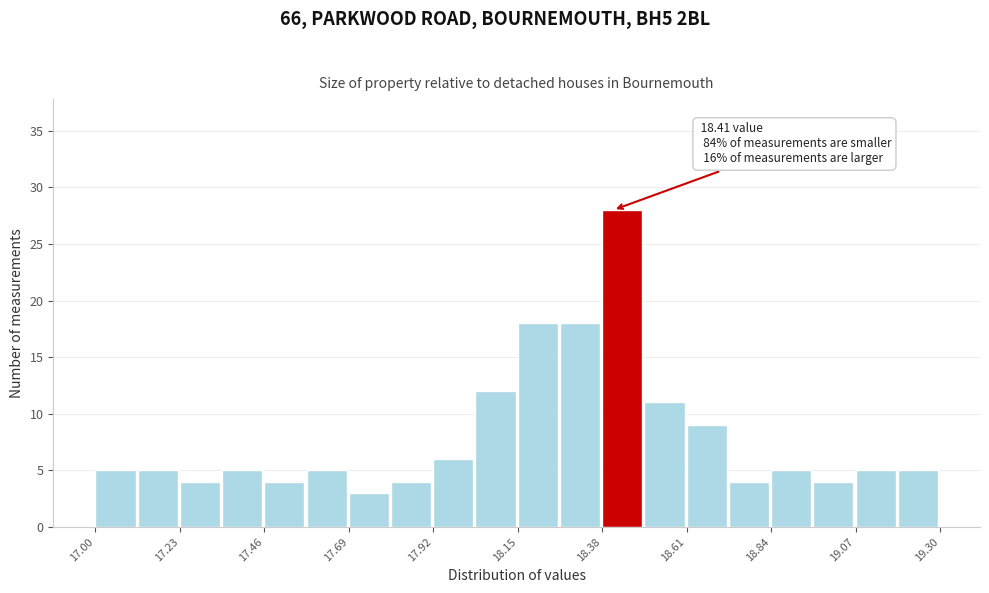

Read against the x-axis, roughly where is the centre of the tallest bar?

18.45